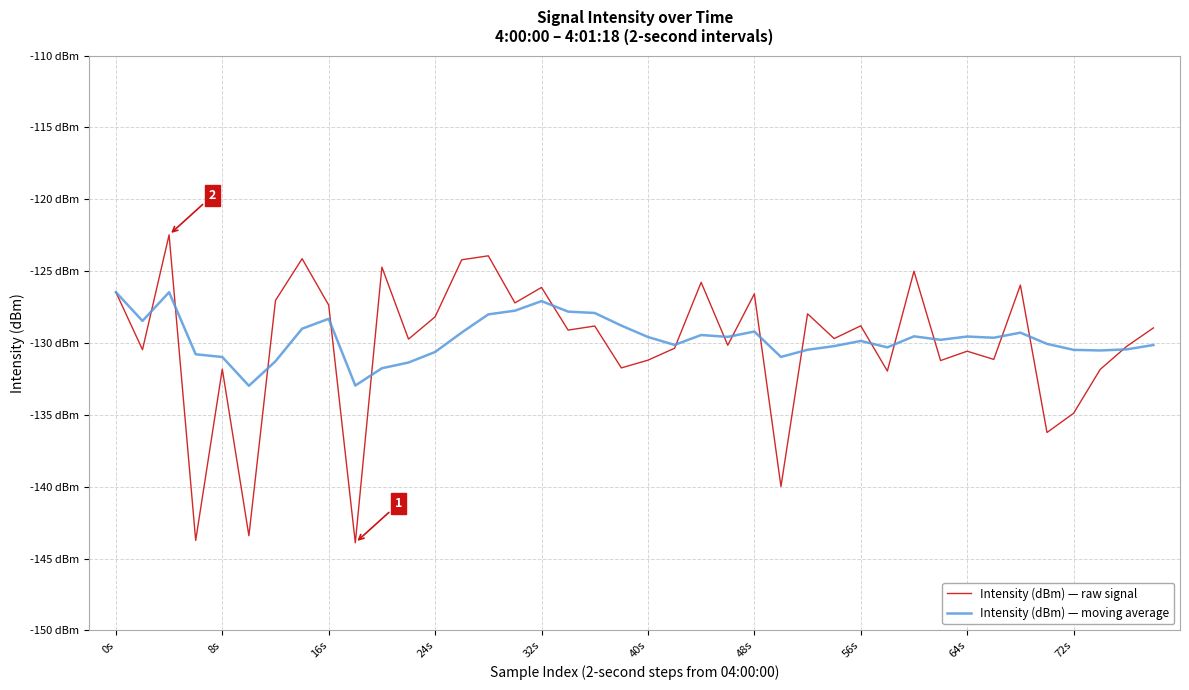

What are all the series names shown in the legend?

Intensity (dBm) — raw signal, Intensity (dBm) — moving average